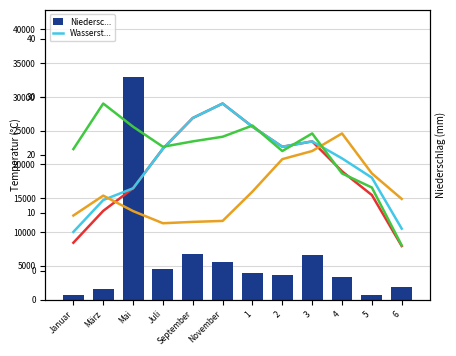

How many groups of bars are there?

12